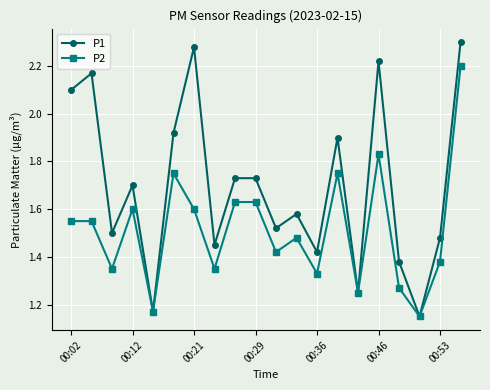

True or false: P2 has more than 0 points higher than both neighbors.

True